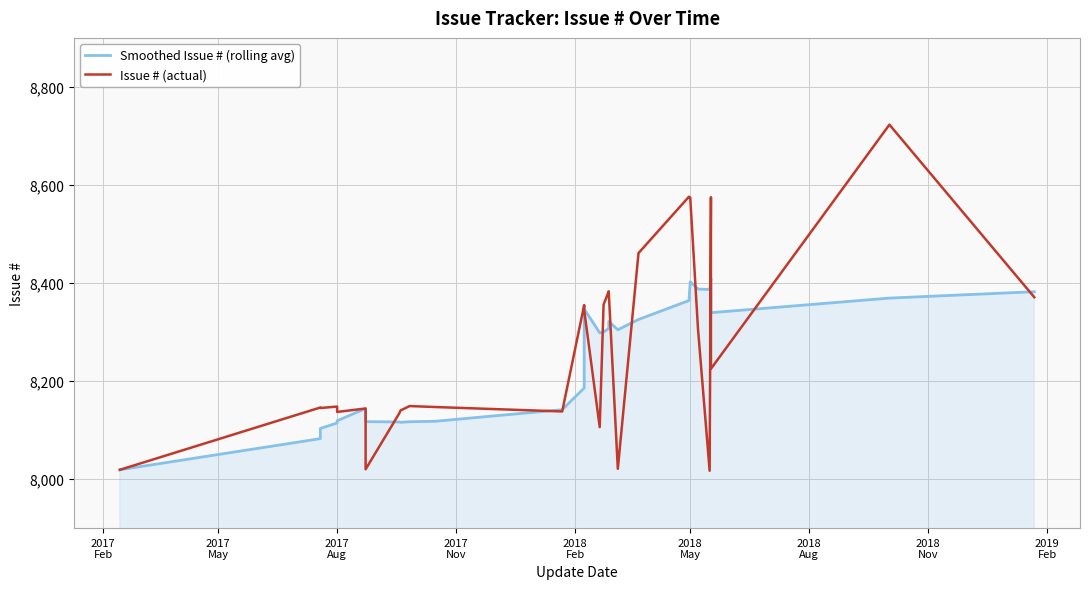

What is the sum of all Issue # (actual) values?

331059.0